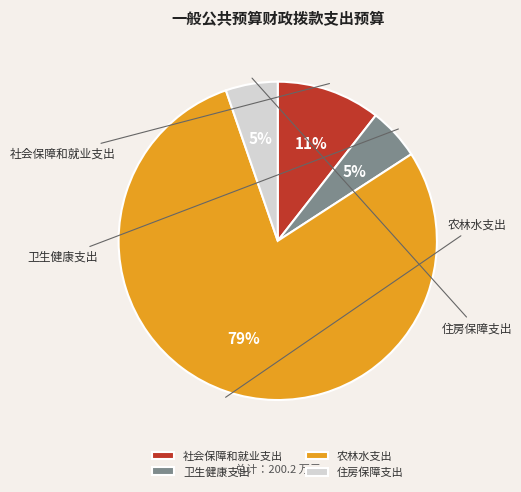

Combined, what portion of the pie is 住房保障支出 and 农林水支出?

84.2%